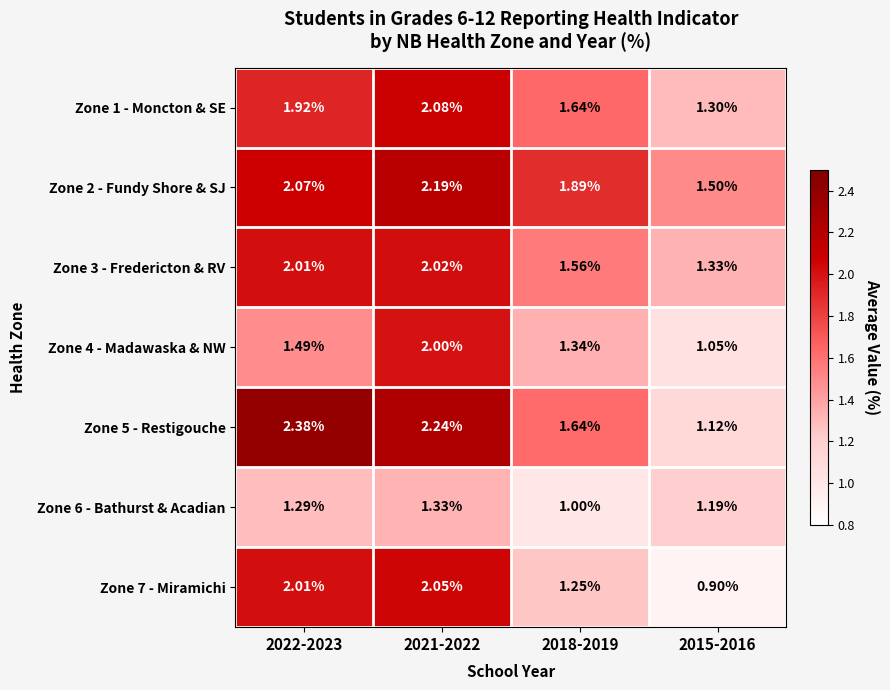

Is the value of Zone 3 - Fredericton & RV at 2021-2022 greater than the value of Zone 2 - Fundy Shore & SJ at 2022-2023?

No